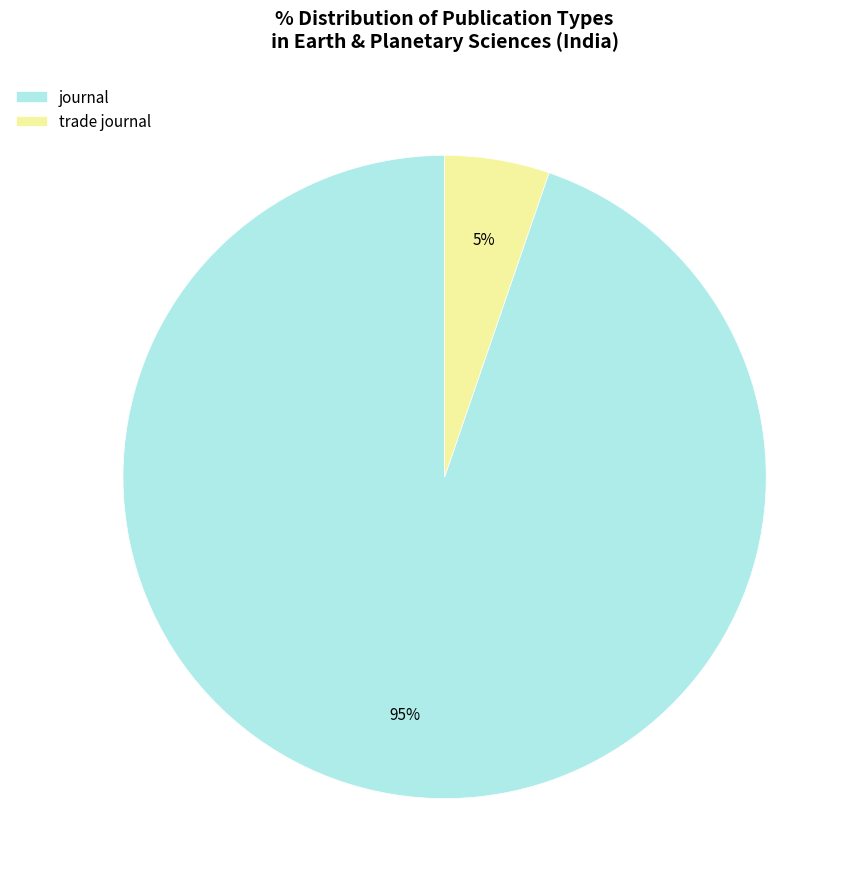

Which category has the smallest portion of the pie?

trade journal